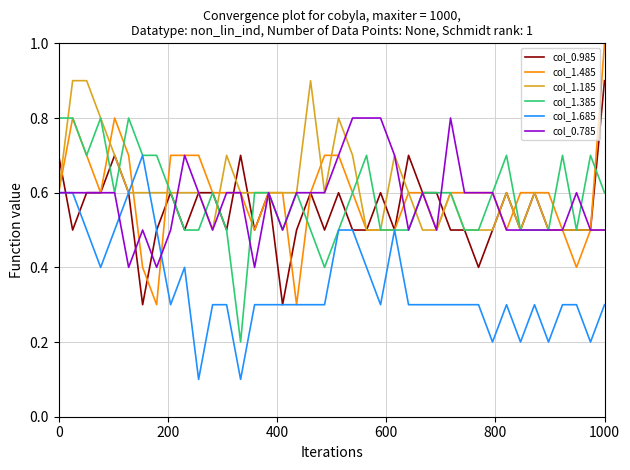

Which series has the widest spread of values?

col_1.485